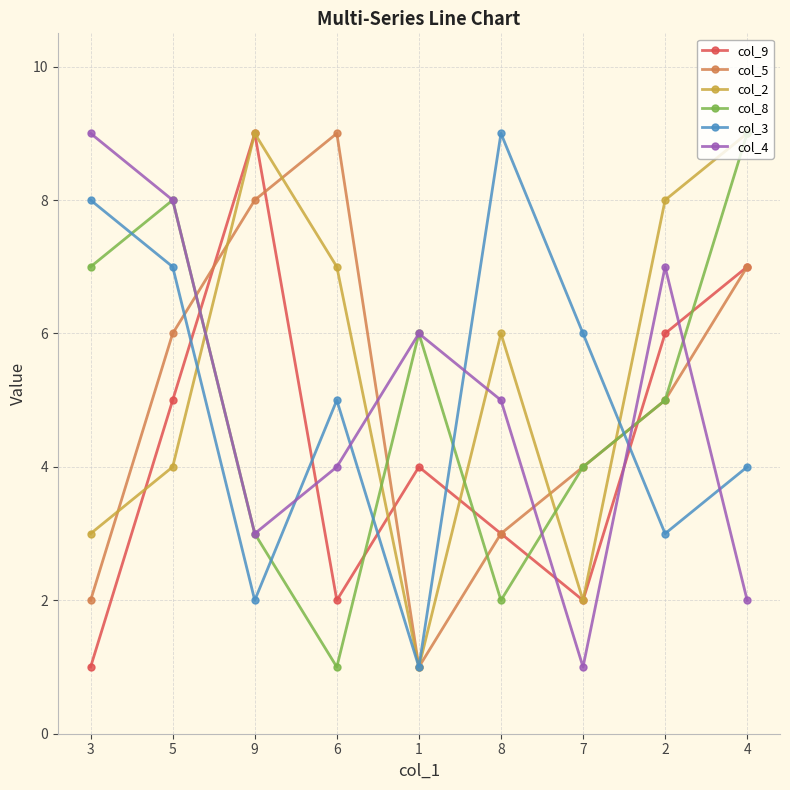

What are all the series names shown in the legend?

col_9, col_5, col_2, col_8, col_3, col_4